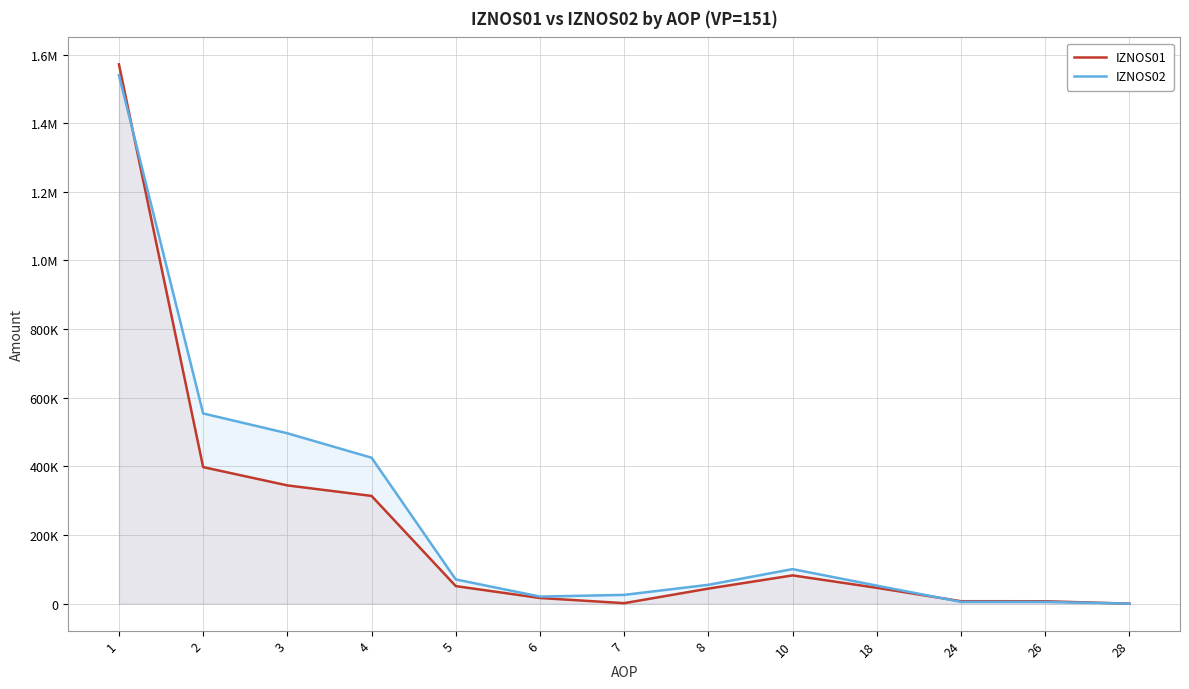

What is the sum of the IZNOS02 values at 24 and 3?

501709.1